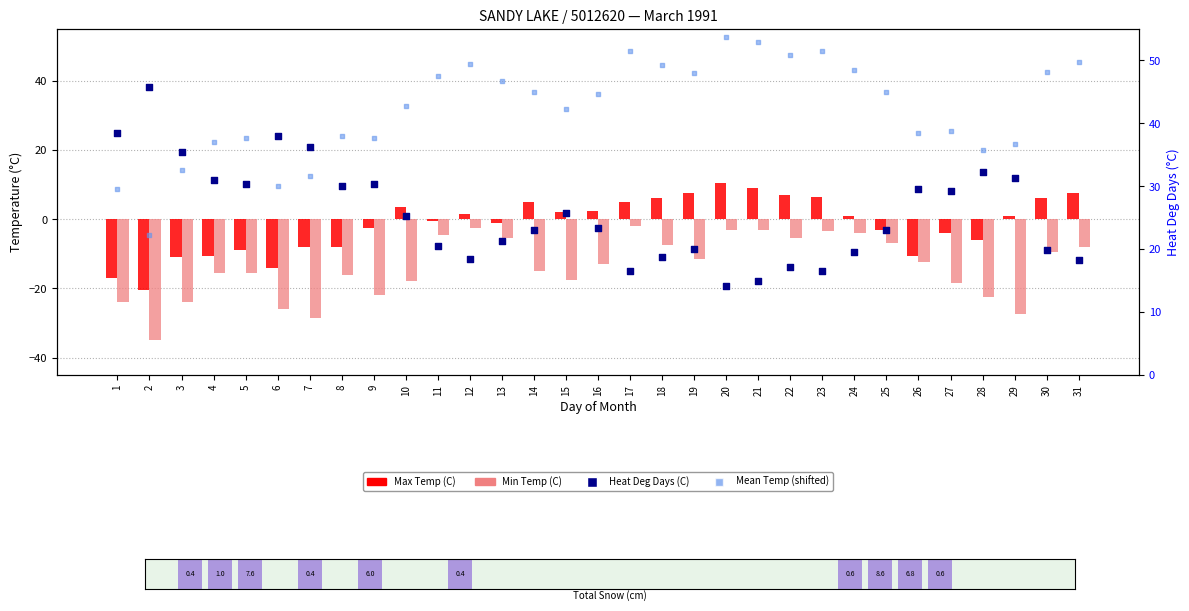

Which series contains the highest Y value?

Mean Temp offset